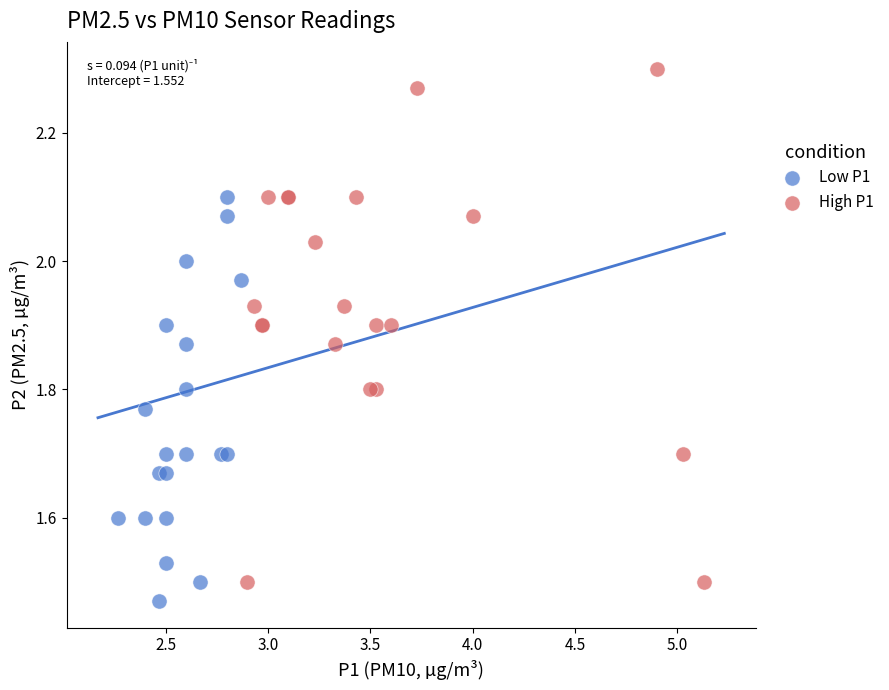

Which series contains the highest Y value?

High P1